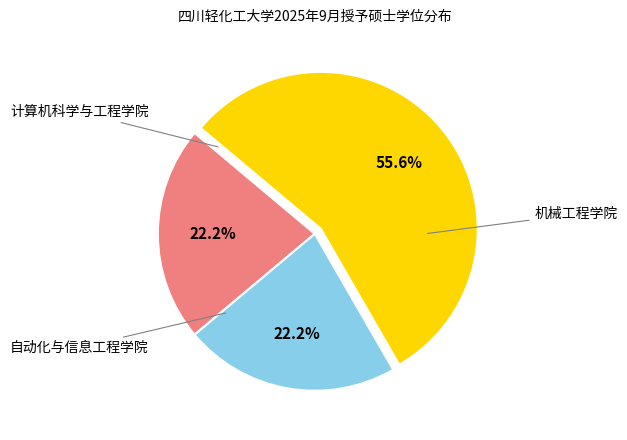

Is there any slice that represents more than half of the pie?

Yes